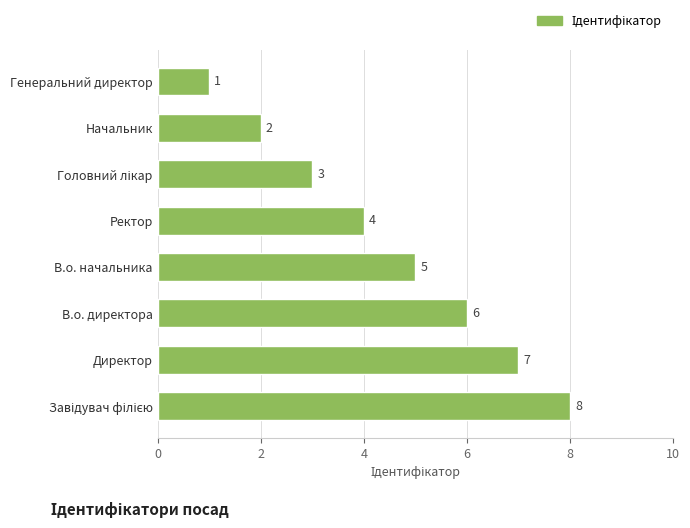

Approximately how many times larger is the value at Ректор compared to Начальник?

2.0